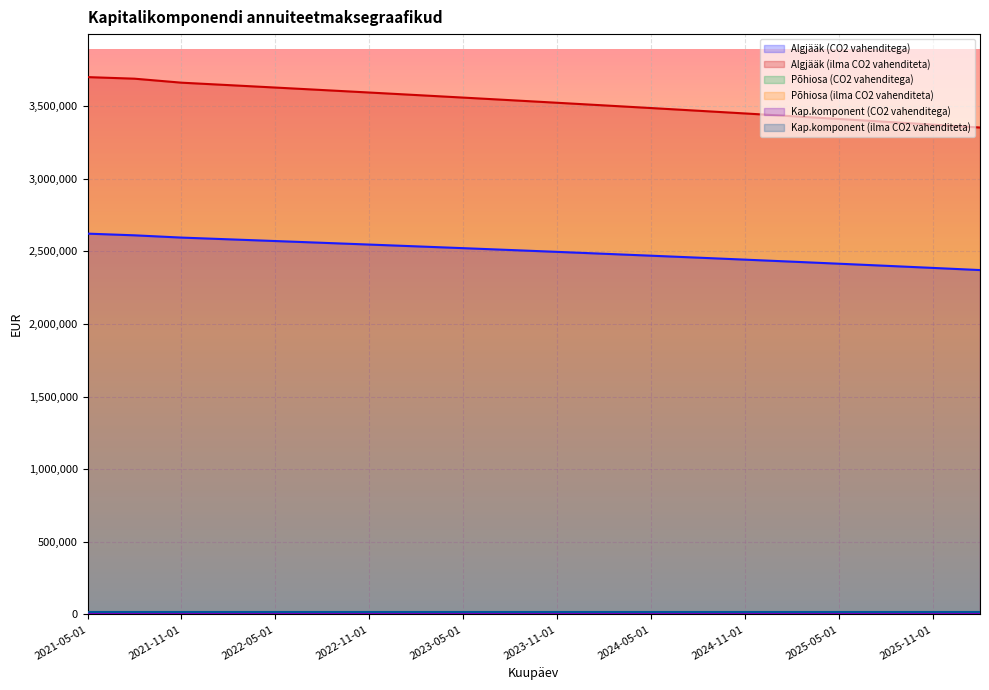

True or false: Algjääk (CO2 vahenditega) and Algjääk (ilma CO2 vahenditeta) cross at least once.

False